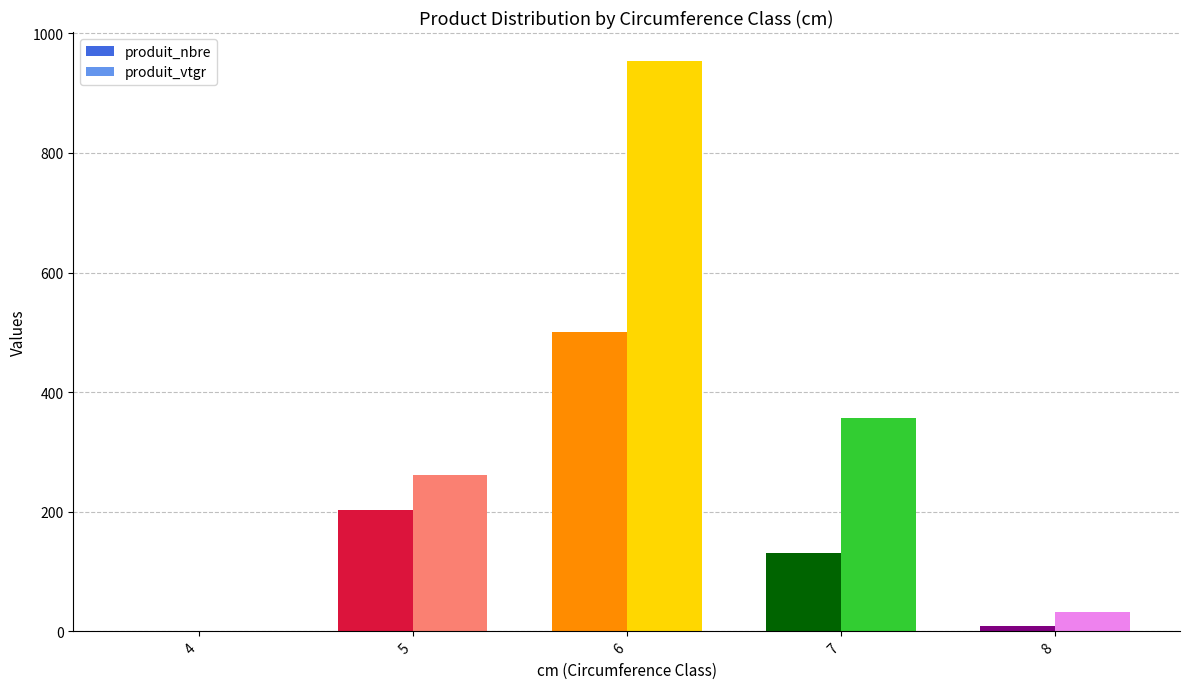

Which series has the largest range (max minus min)?

produit_vtgr